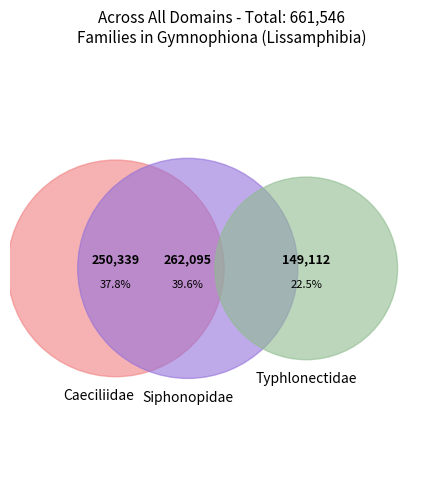

What percentage is the Caeciliidae slice, to the nearest percent?

38%